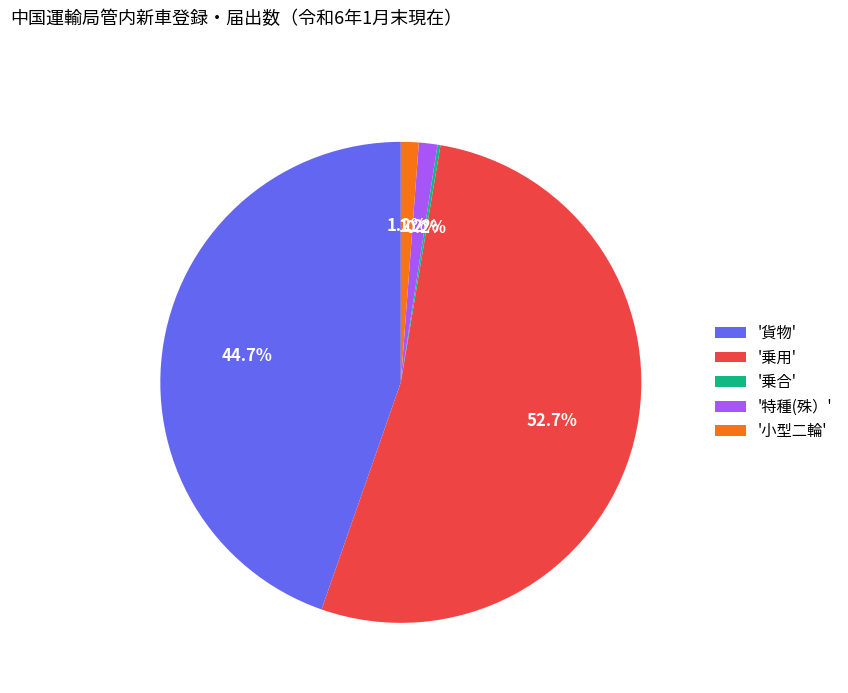

Between '貨物' and '乗用', which is larger?

'乗用'